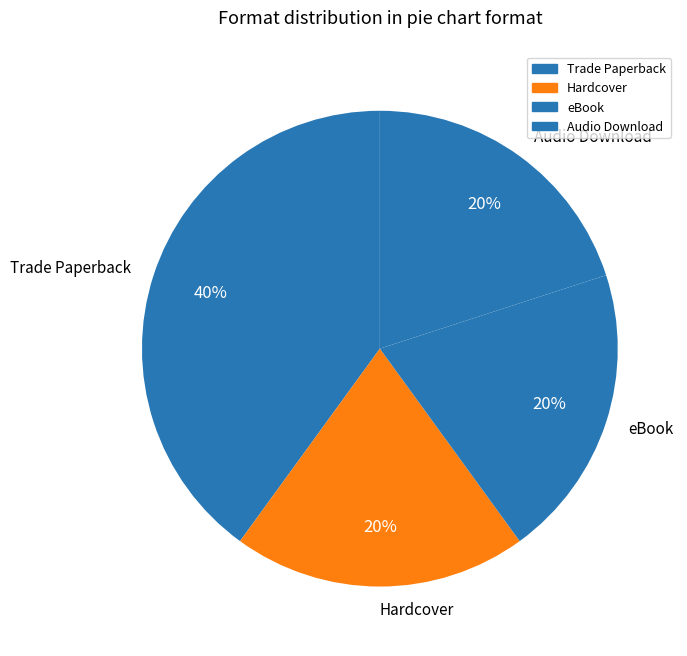

What percentage is the Hardcover slice, to the nearest percent?

20%